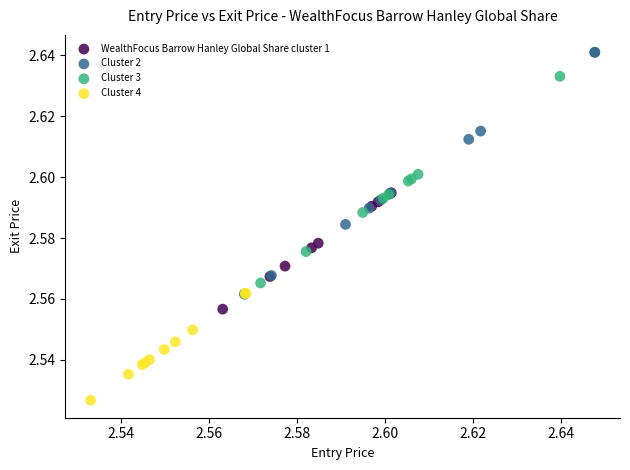

Which series reaches the maximum Y coordinate?

Cluster 2